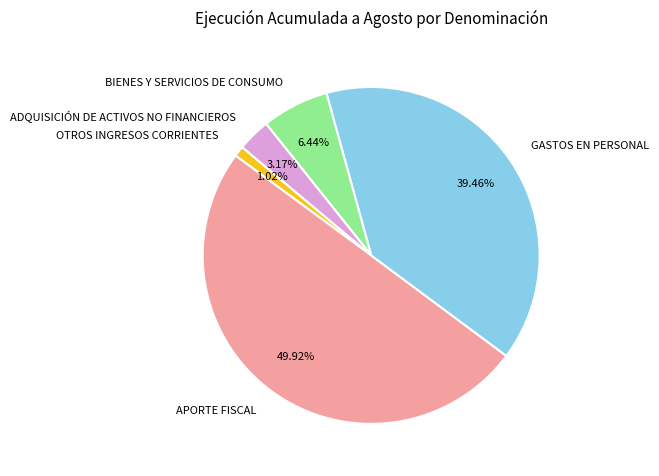

To the nearest percent, what is the combined percentage of OTROS INGRESOS CORRIENTES and ADQUISICIÓN DE ACTIVOS NO FINANCIEROS?

4%